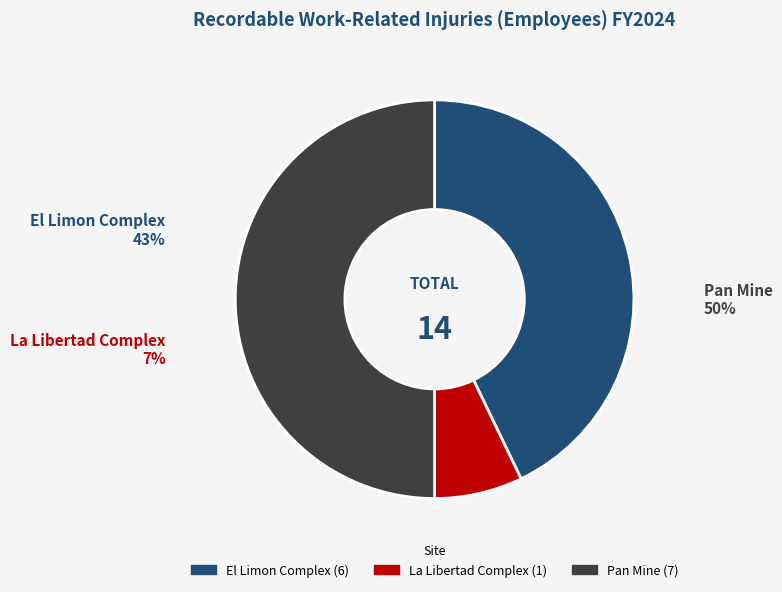

Rank the categories by value from highest to lowest.

Pan Mine, El Limon Complex, La Libertad Complex